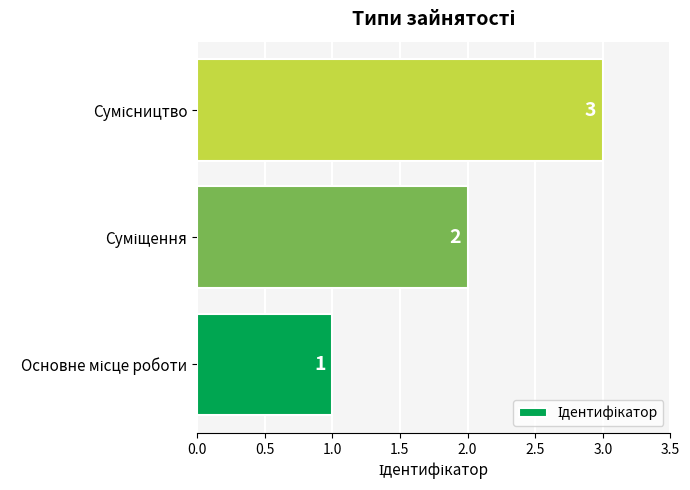

Does the chart contain stacked bars?

No